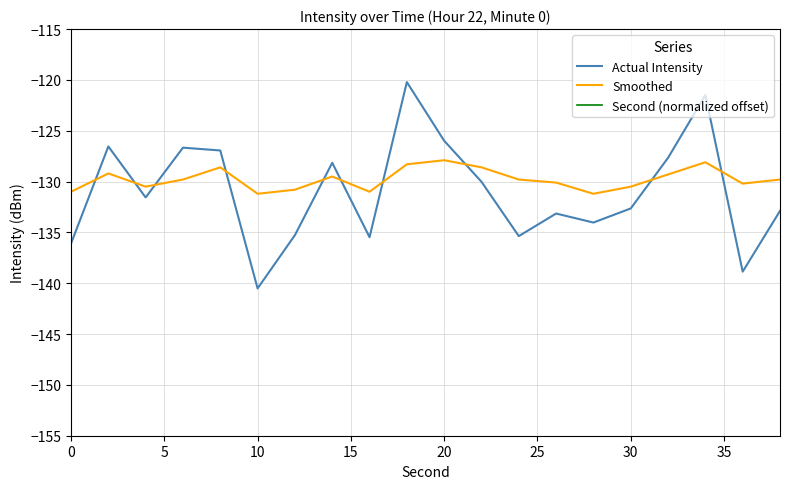

What is the minimum value for Smoothed?

-131.2